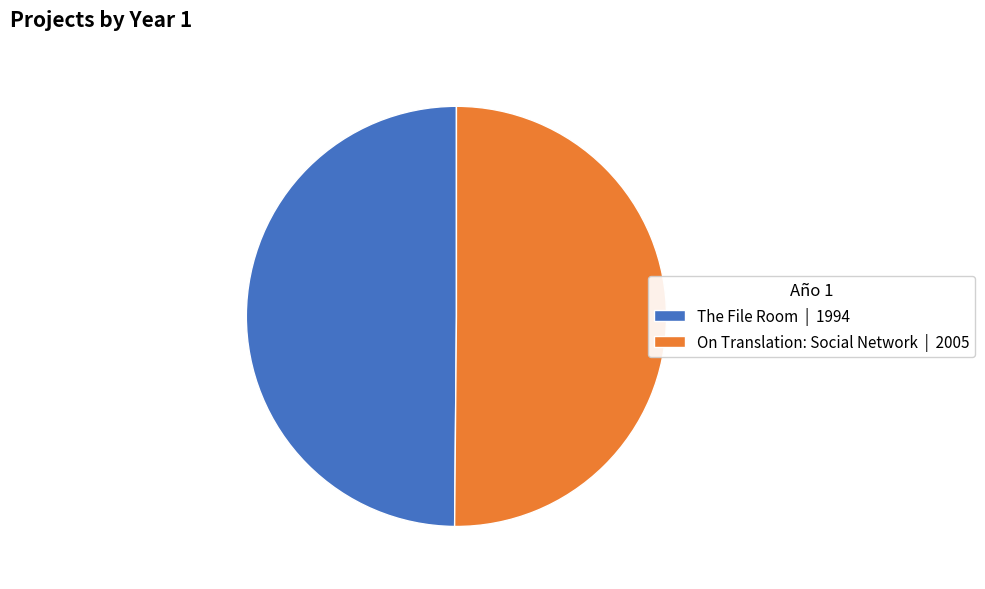

How many slices are in this pie chart?

2